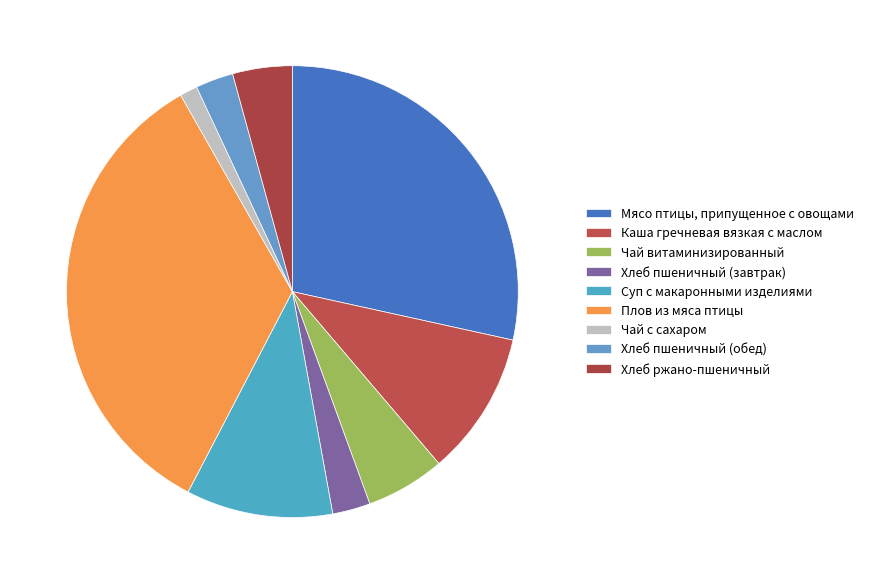

To the nearest percent, what portion does Мясо птицы, припущенное с овощами represent?

28%